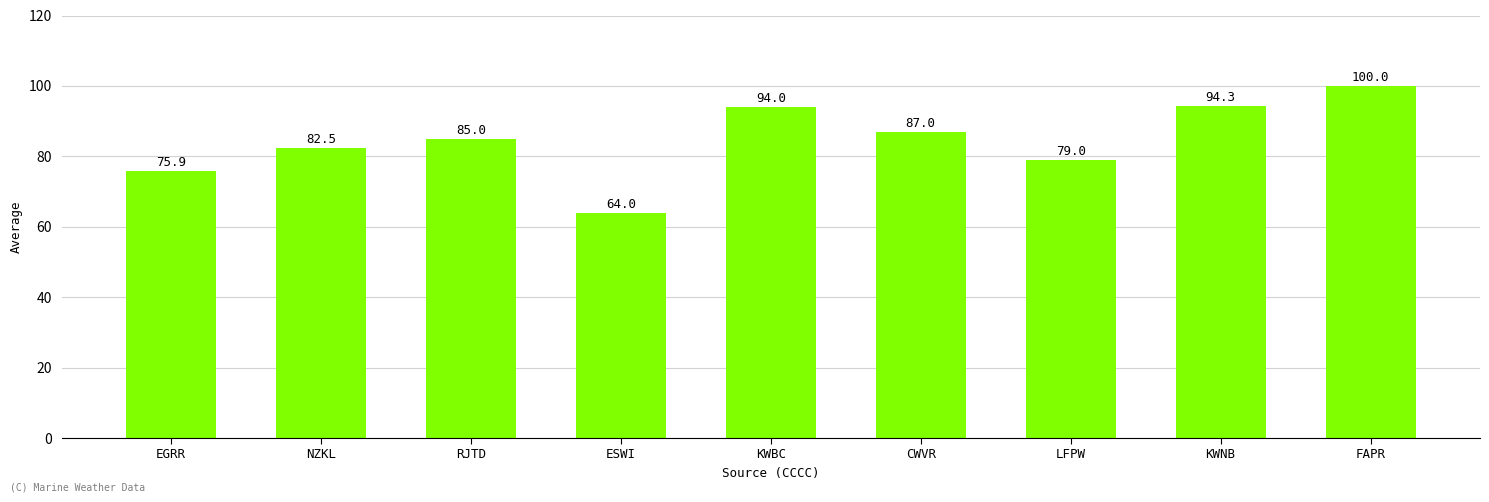

Rank the categories by value from lowest to highest.

ESWI, EGRR, LFPW, NZKL, RJTD, CWVR, KWBC, KWNB, FAPR